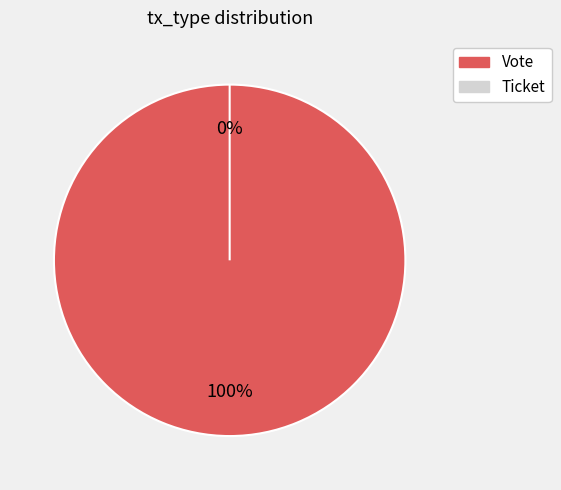

How many segments does this pie chart have?

2